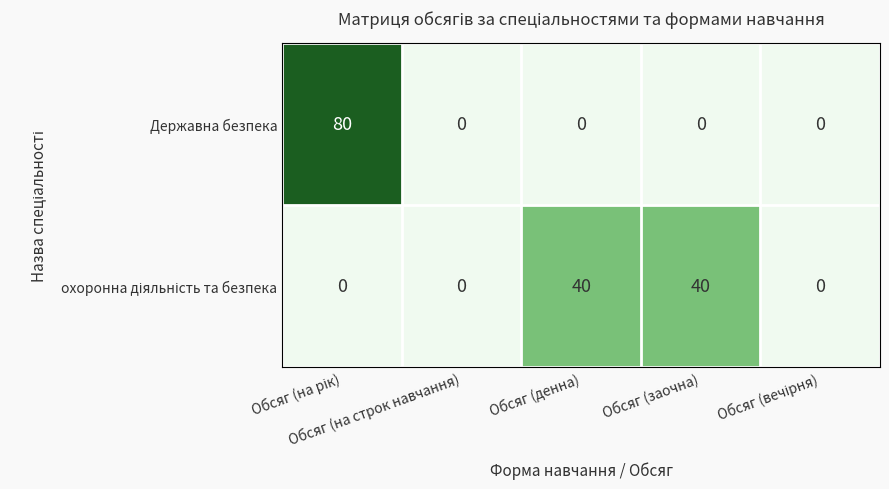

Which series has the widest spread of values?

Державна безпека